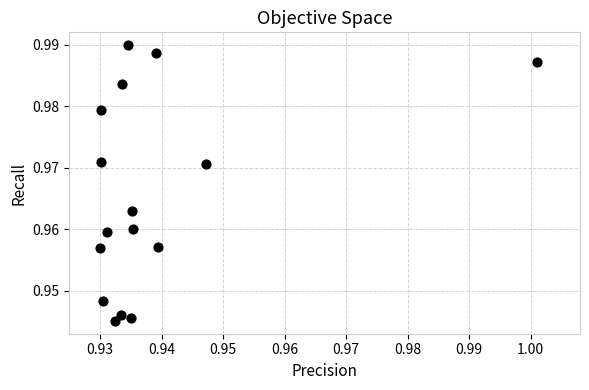

How many points are shown in the scatter plot?

16